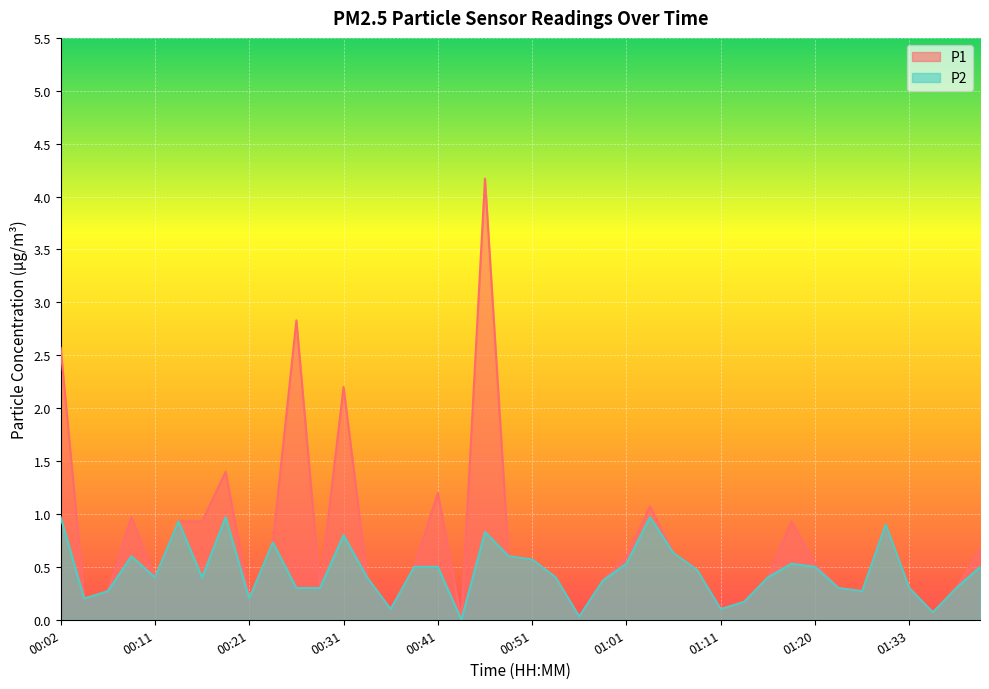

List the series in order of their peak value, highest first.

P1, P2